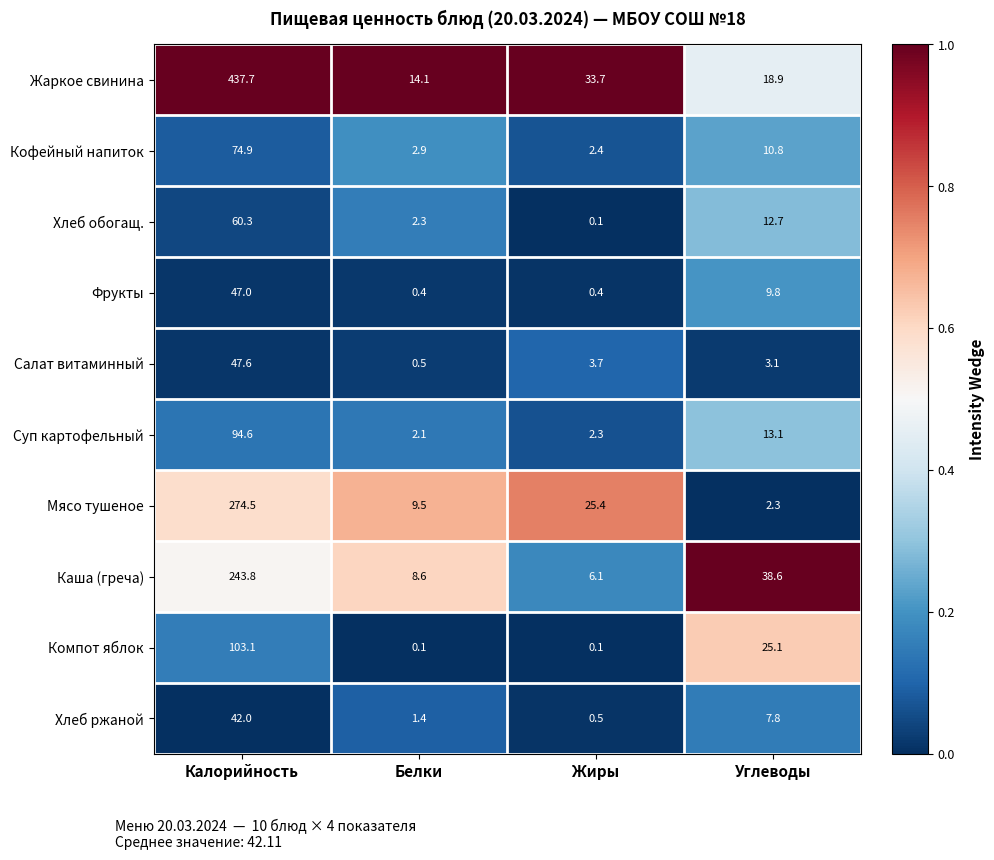

What is the sum of all Компот яблок values?

128.4